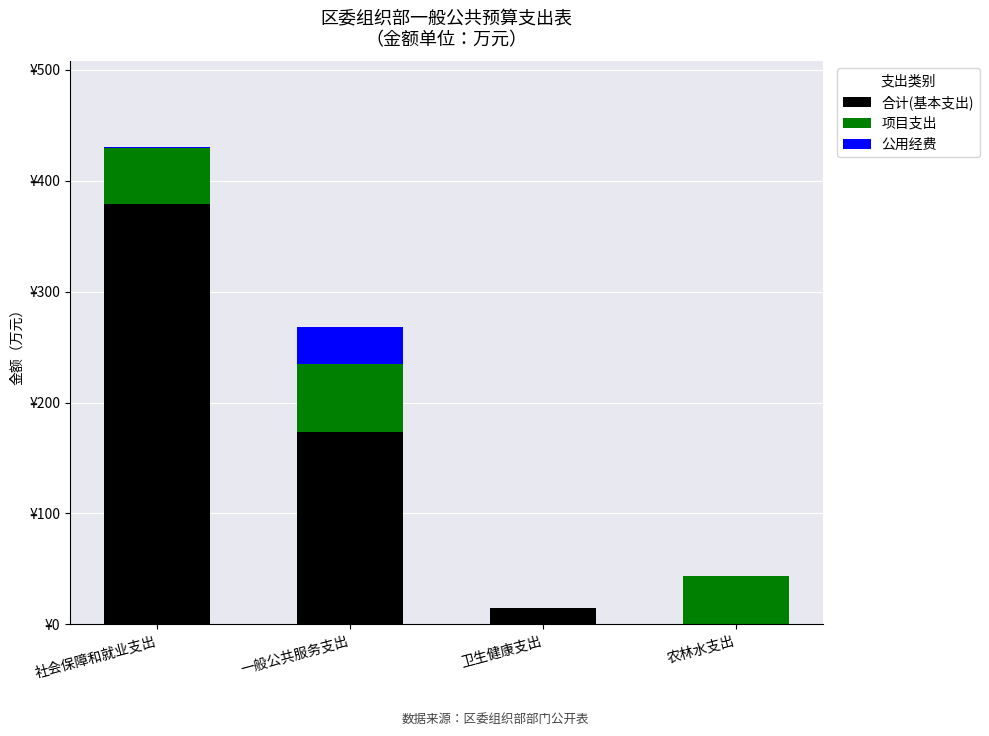

What are all the series names shown in the legend?

合计(基本支出), 项目支出, 公用经费